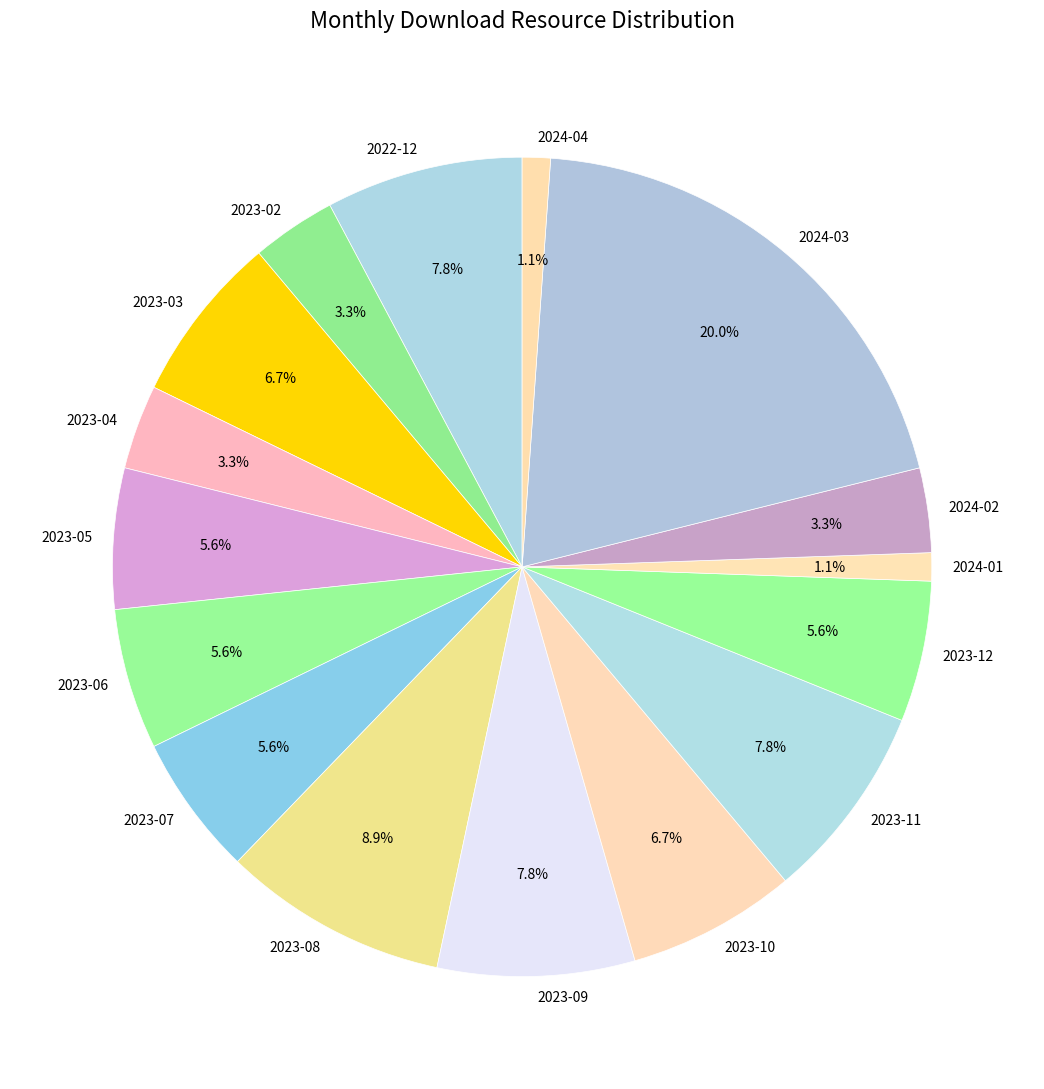

Combined, what portion of the pie is 2024-01 and 2023-11?

8.9%